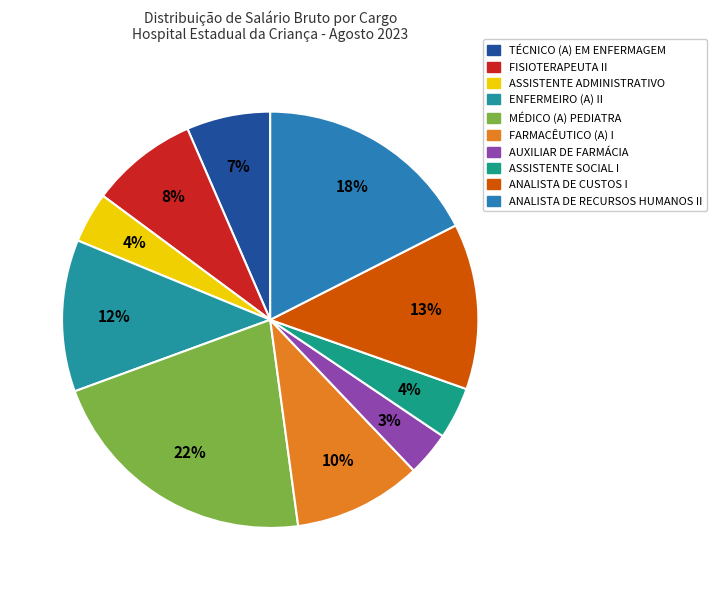

Is it true that ANALISTA DE CUSTOS I is 13% of the pie?

True